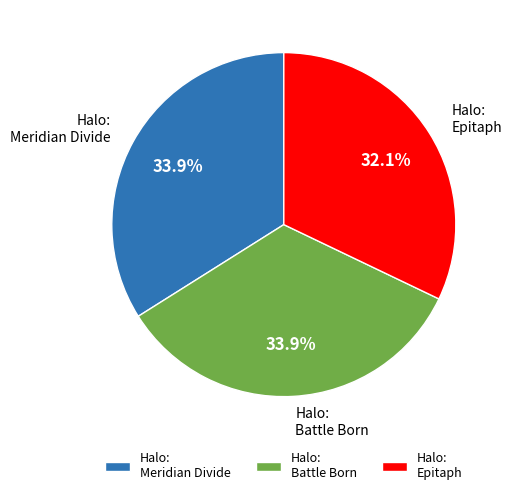

Count the number of slices in the pie.

3